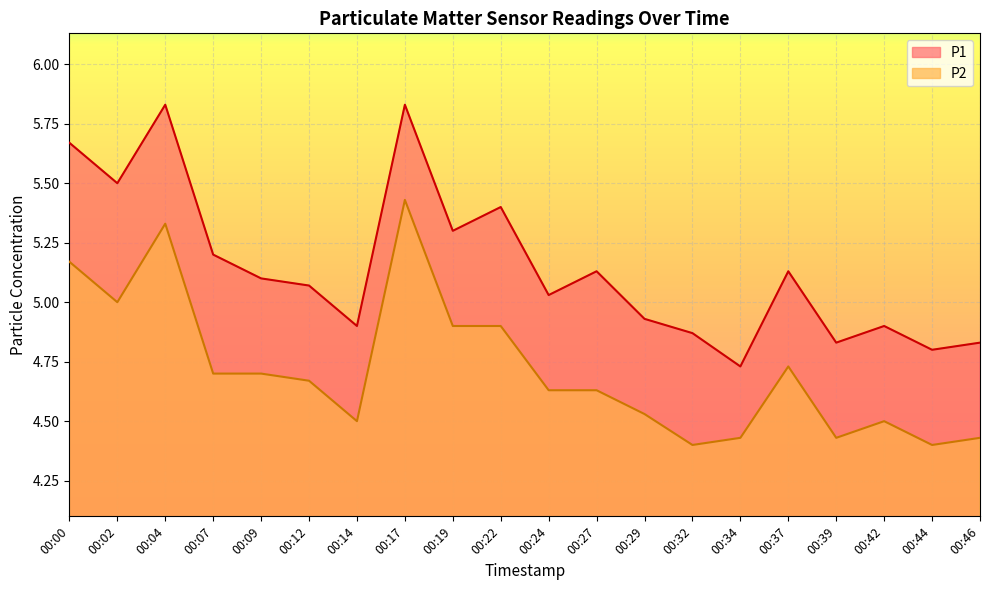

What is the maximum value for P1?

5.8